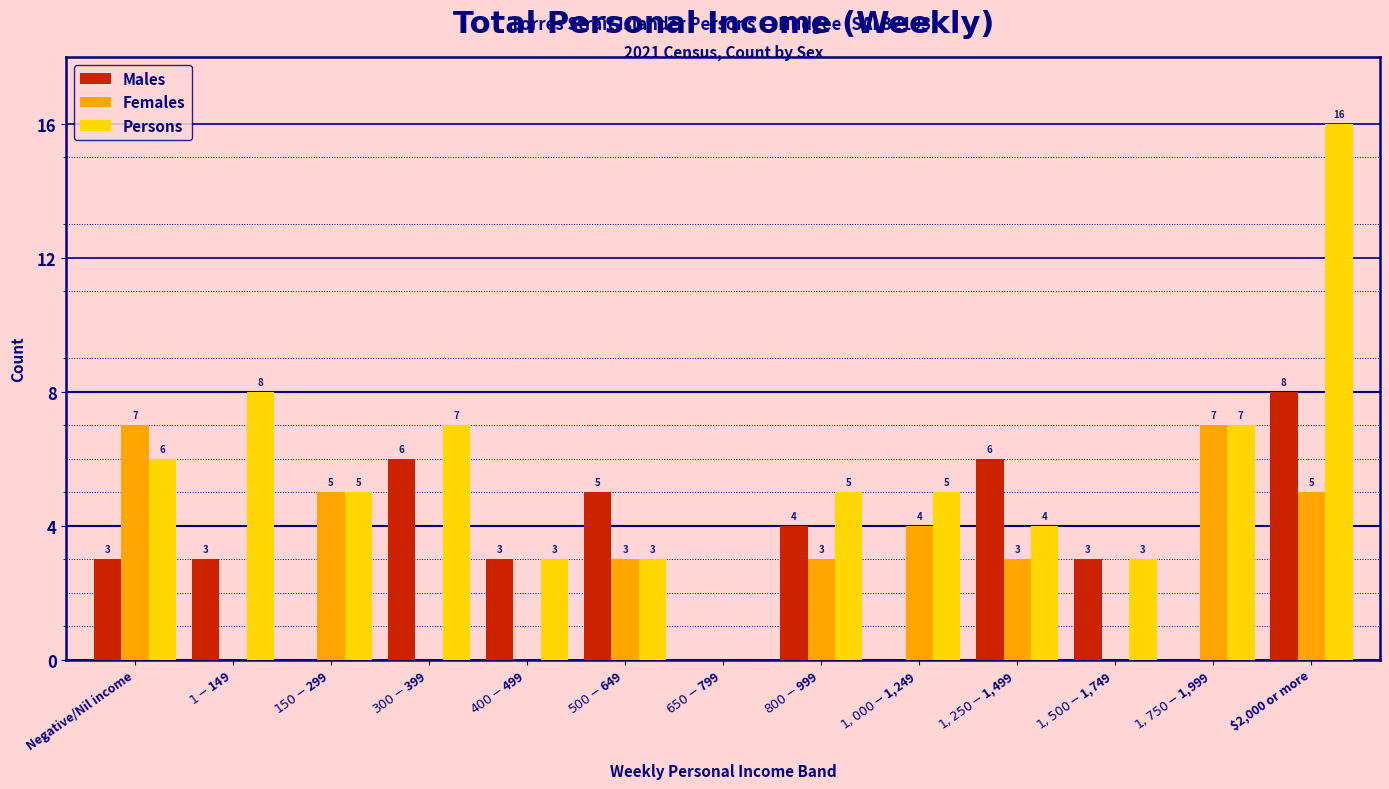

Which series has the largest total across all categories?

Persons